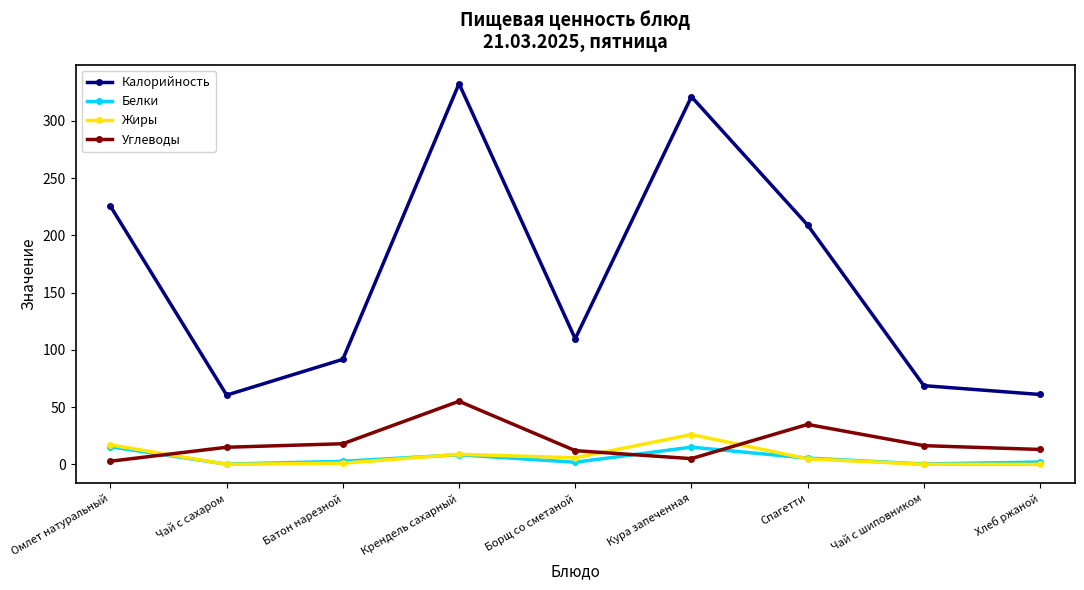

How many data points in Белки are less than 2?

3